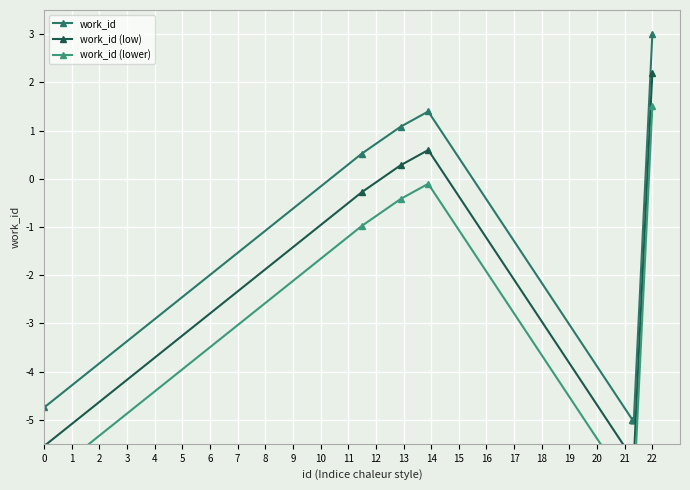

The value of work_id at 0 is -7.6. True or false?

False